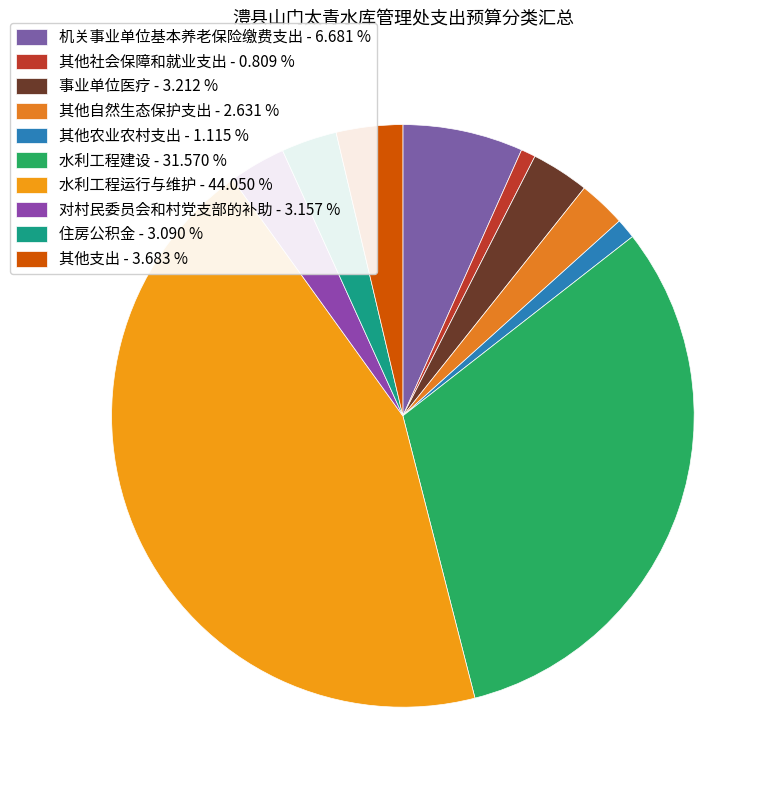

How many slices are in this pie chart?

10